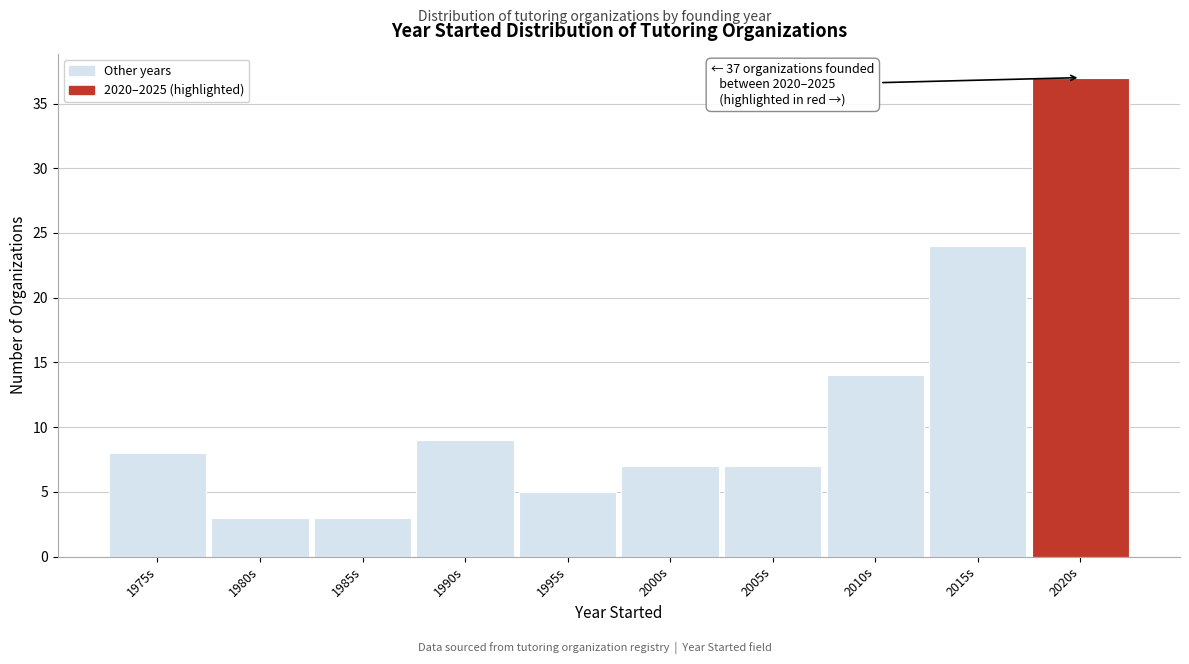

Reading right to left, what are all the values shown in this chart?

37	24	14	7	7	5	9	3	3	8